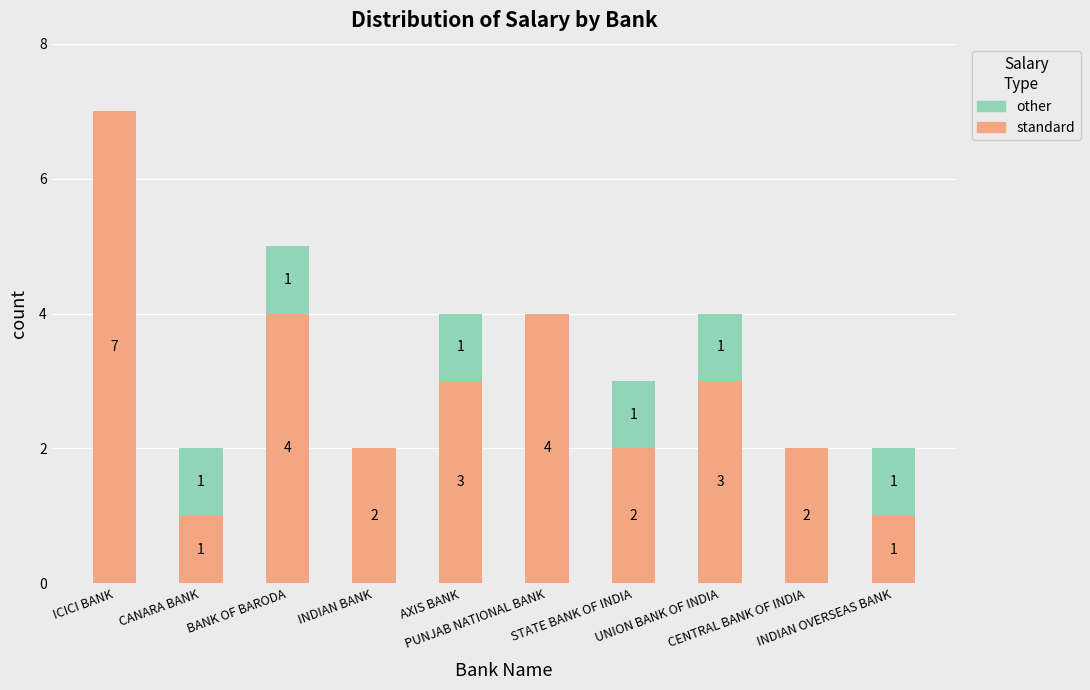

What is the highest value of the standard series?

7